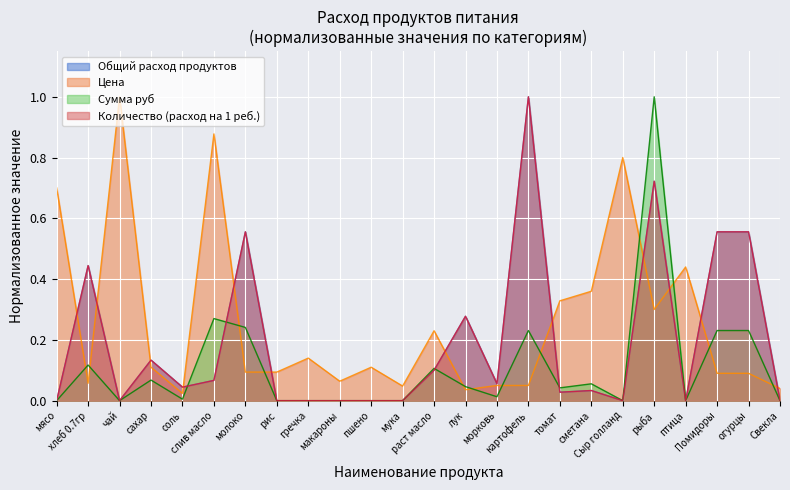

How many lines are shown in the chart?

4